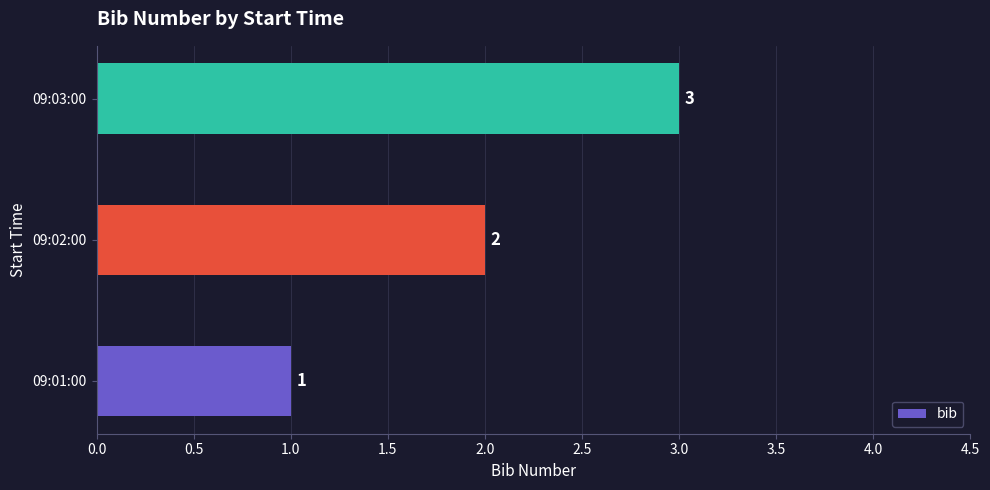

Approximately how many times larger is the value at 09:02:00 compared to 09:03:00?

0.7